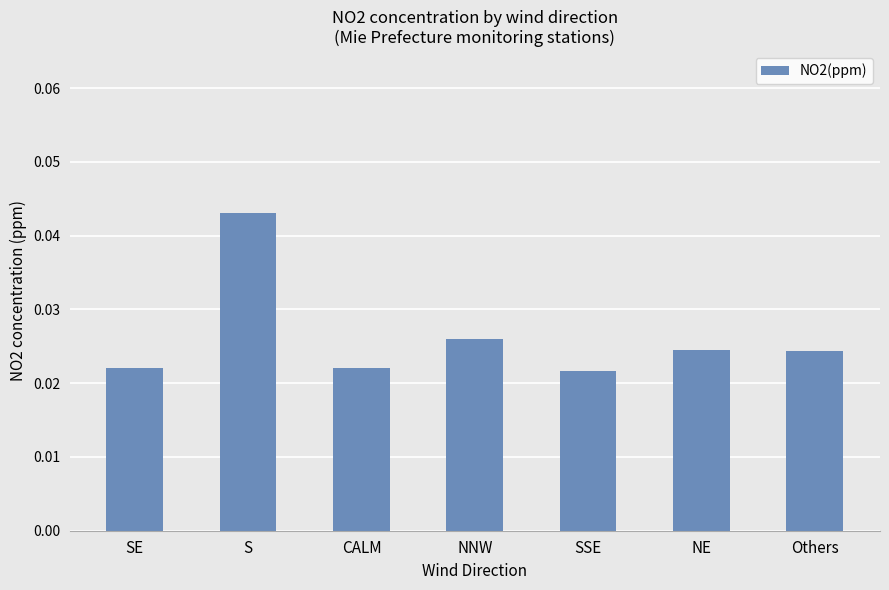

Which category has the highest value across all series?

S